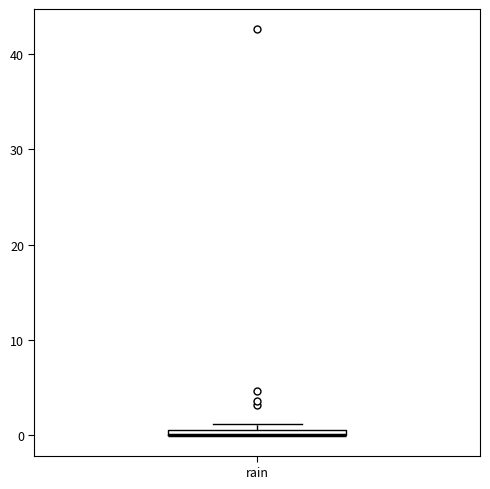

Where is the upper edge of the box for rain on the y-axis? The values are not printed on the chart, so give them approximately, as read against the axis.

1